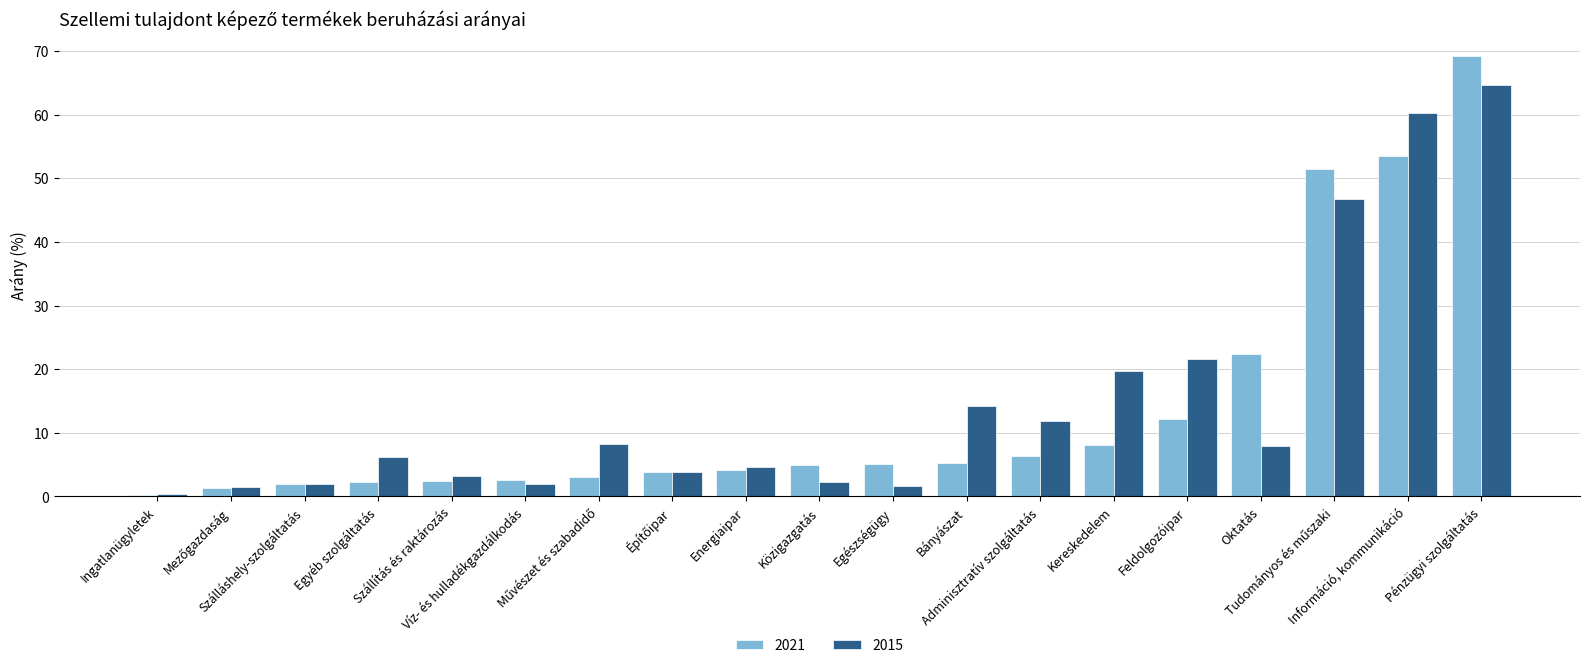

What is the sum of all 2015 values?

283.0